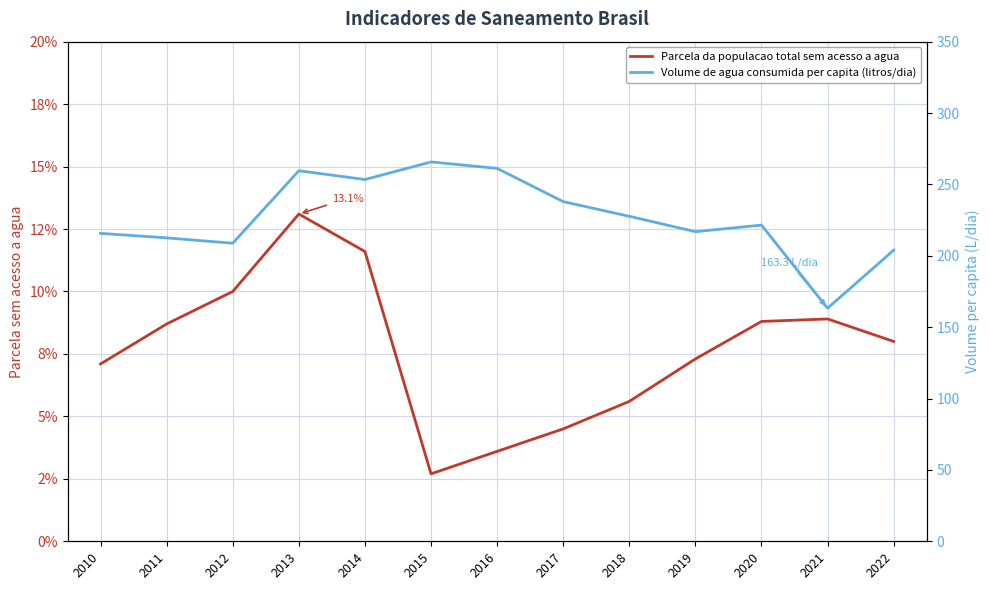

Is the value of Volume de agua consumida per capita (litros/dia) at 2018 greater than the value of Parcela da populacao total sem acesso a agua at 2013?

Yes